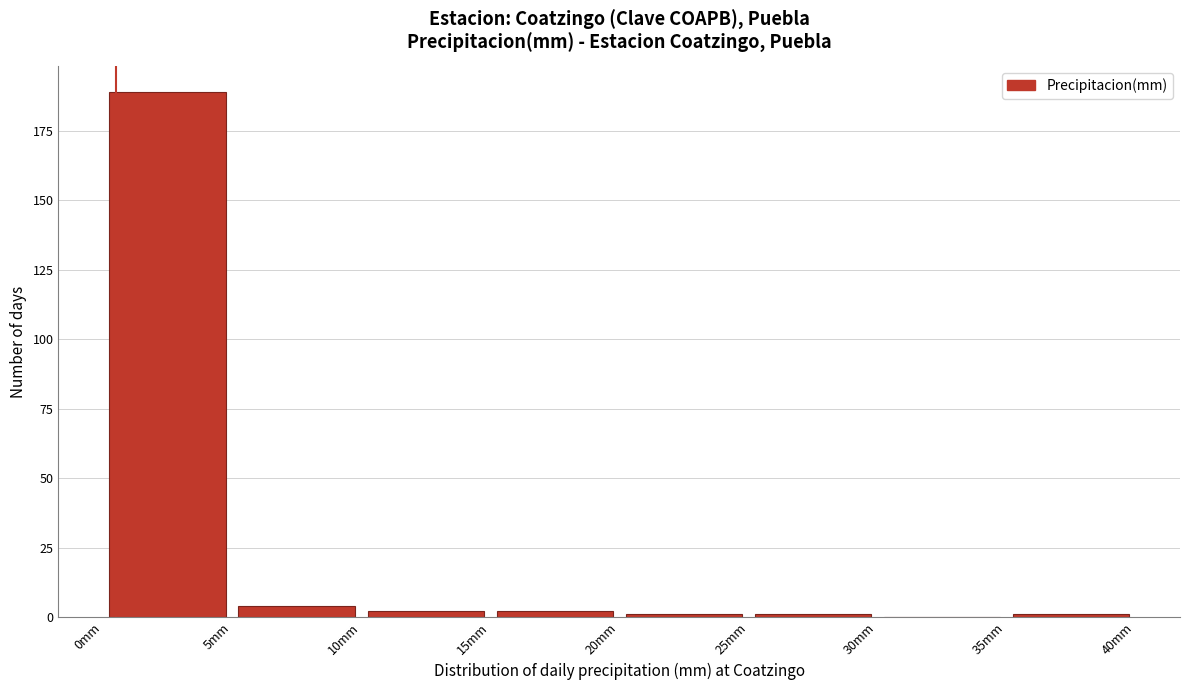

Over which range of the x-axis is the bar tallest?

0 to 5